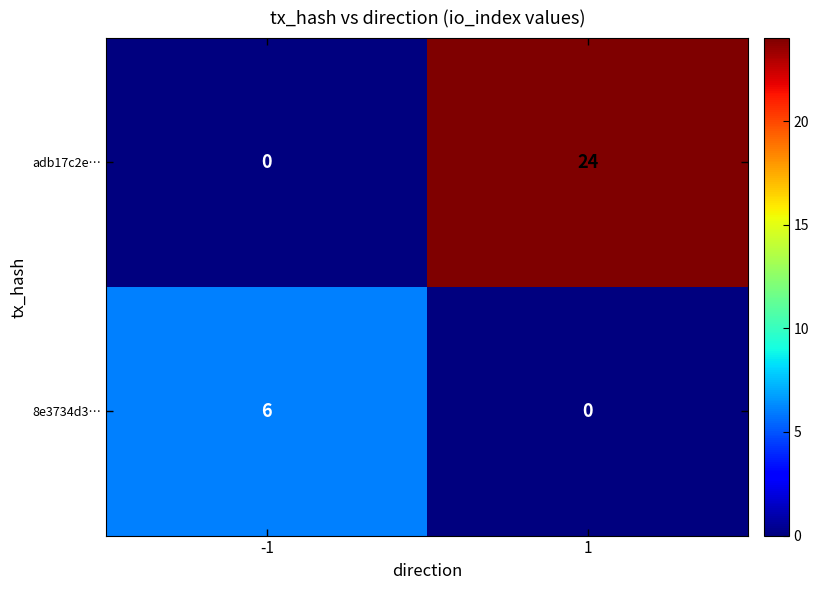

Reading left to right, extract all data points from this chart.

adb17c2e…: -1=0	1=24
8e3734d3…: -1=6	1=0